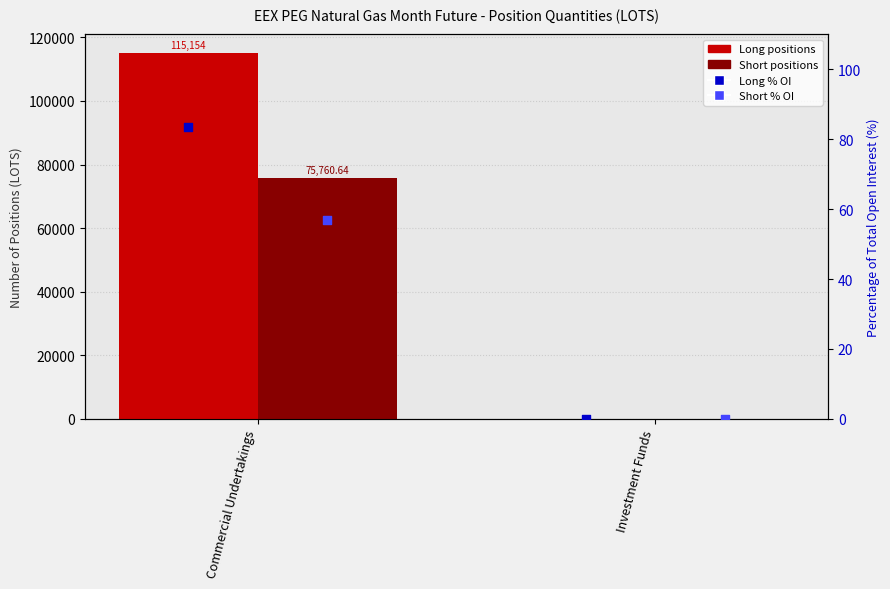

Which series reaches the minimum Y coordinate?

Long